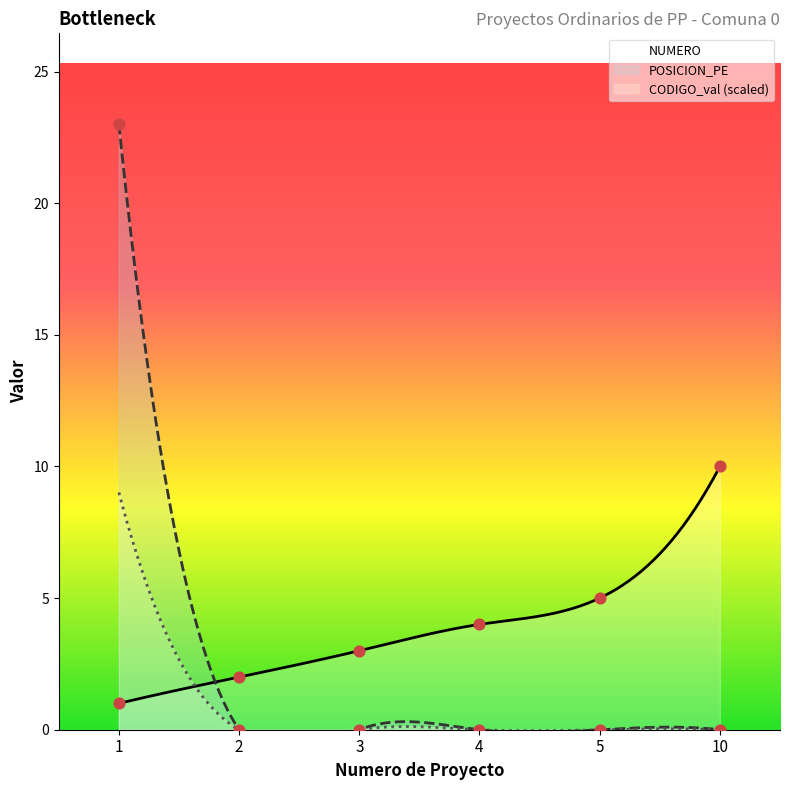

Which series reaches the maximum Y coordinate?

POSICION_PE